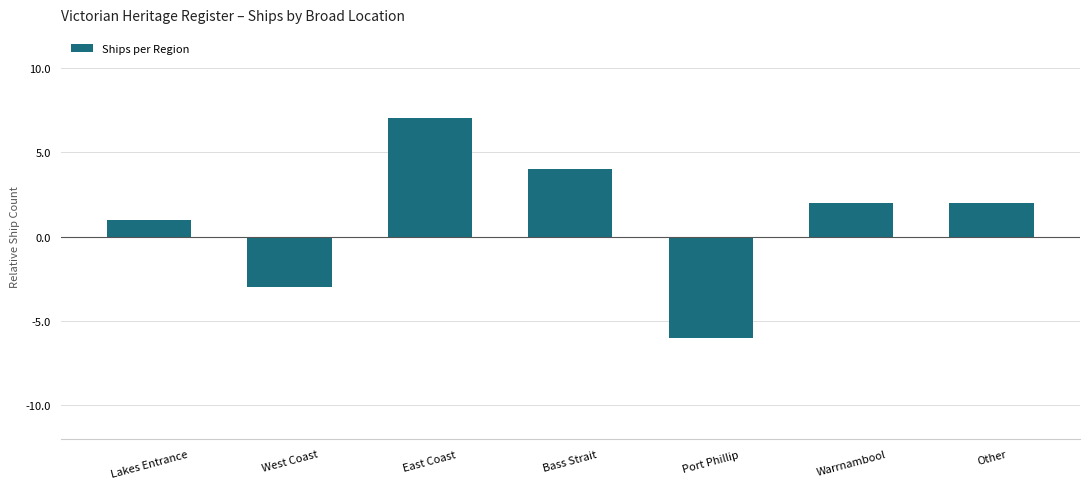

How many values are between -3 and 4?

5